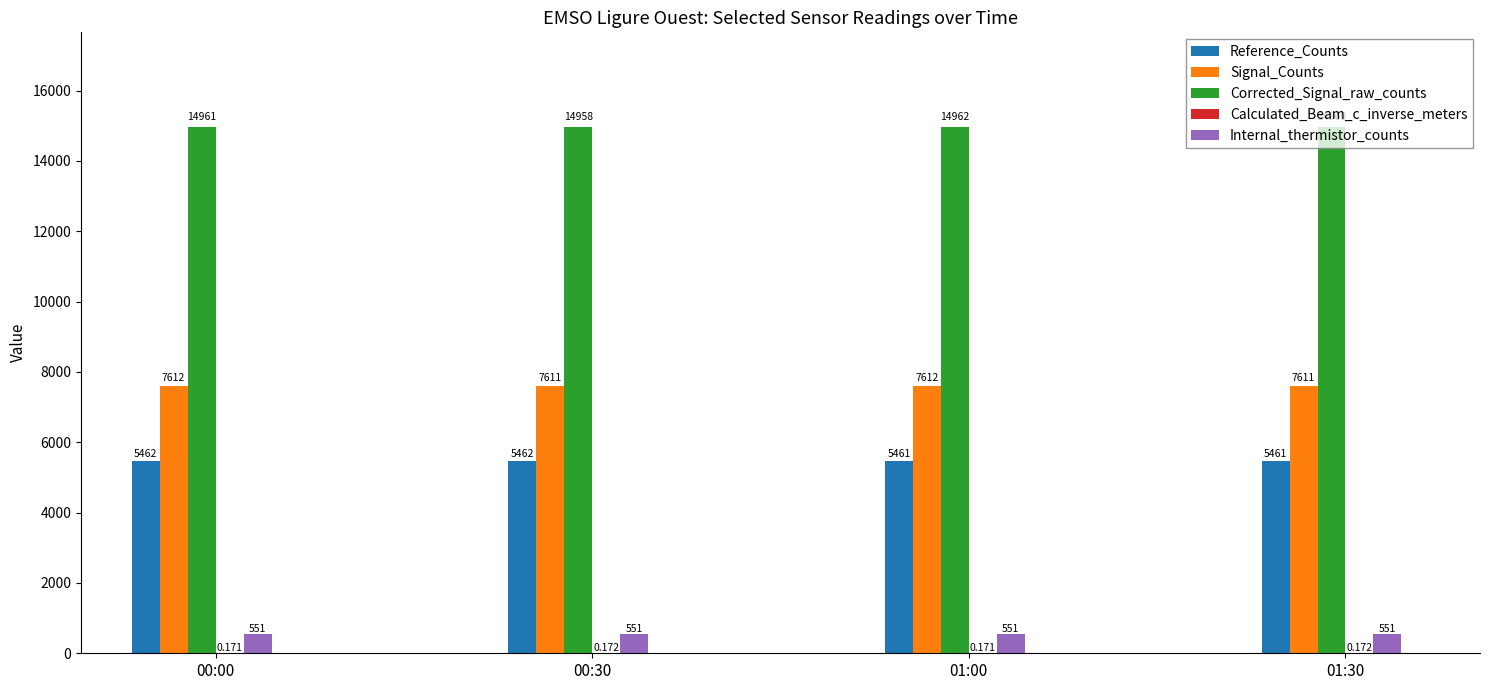

How many groups of bars are there?

4